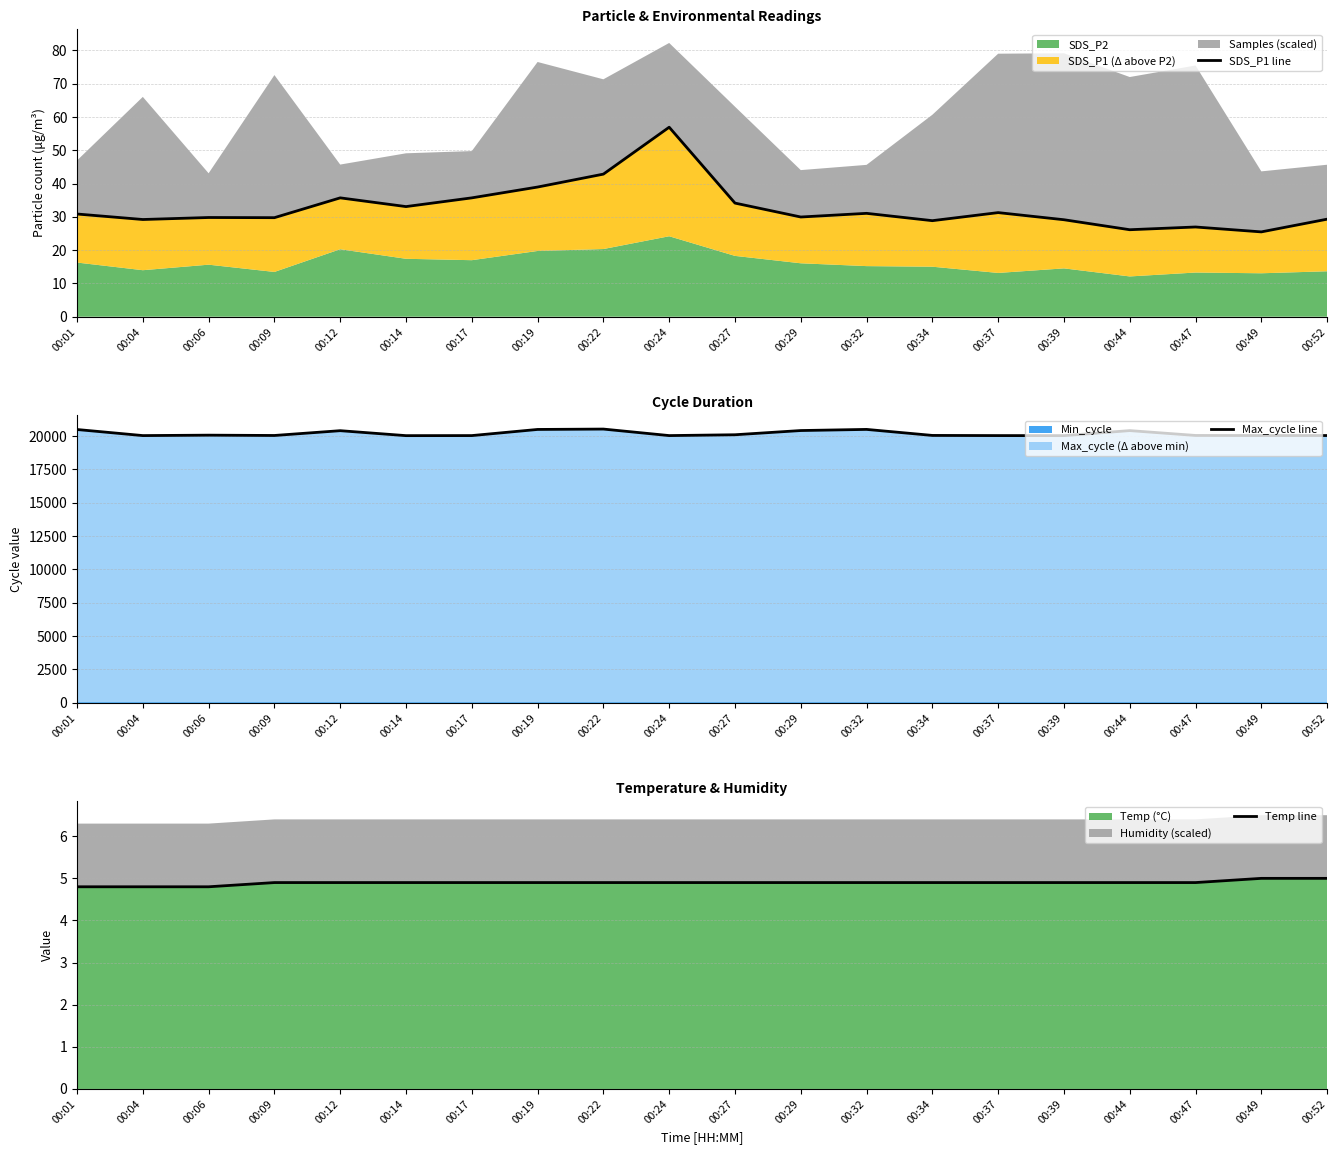

At how many categories does at least one series exceed 1861?

20